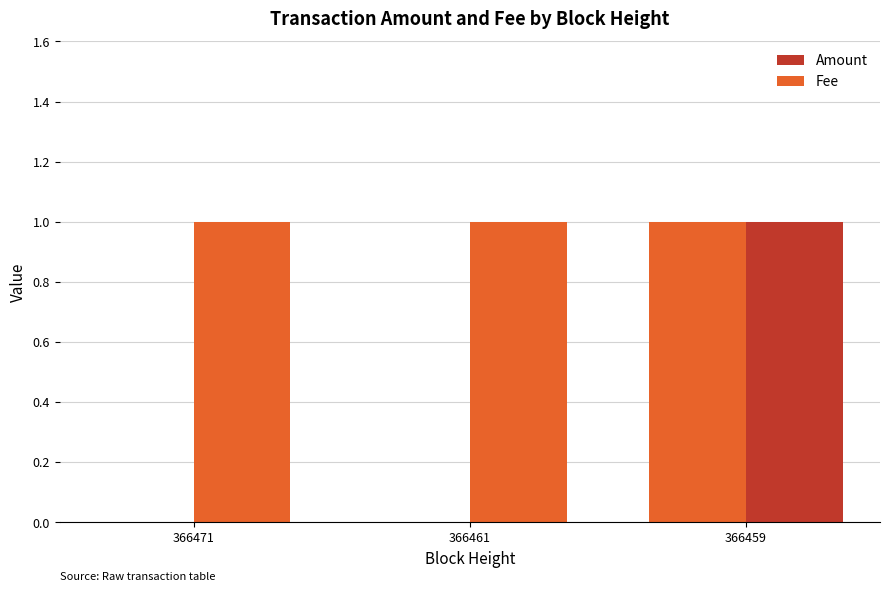

What is the maximum value for Fee?

1